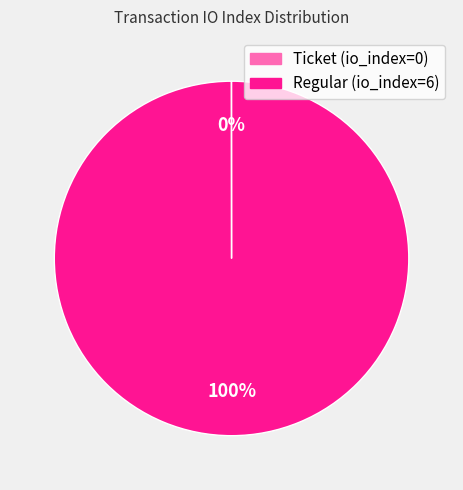

Does any single category account for the majority?

Yes